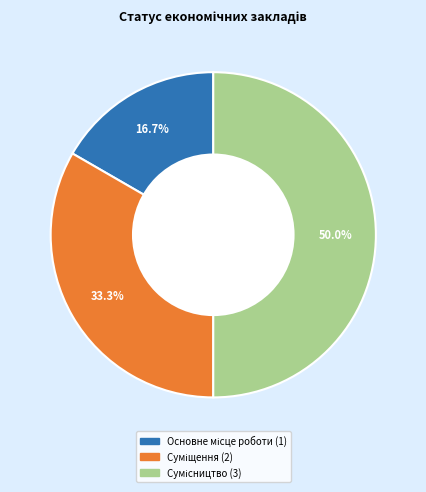

What percentage is NOT represented by Суміщення?

66.7%